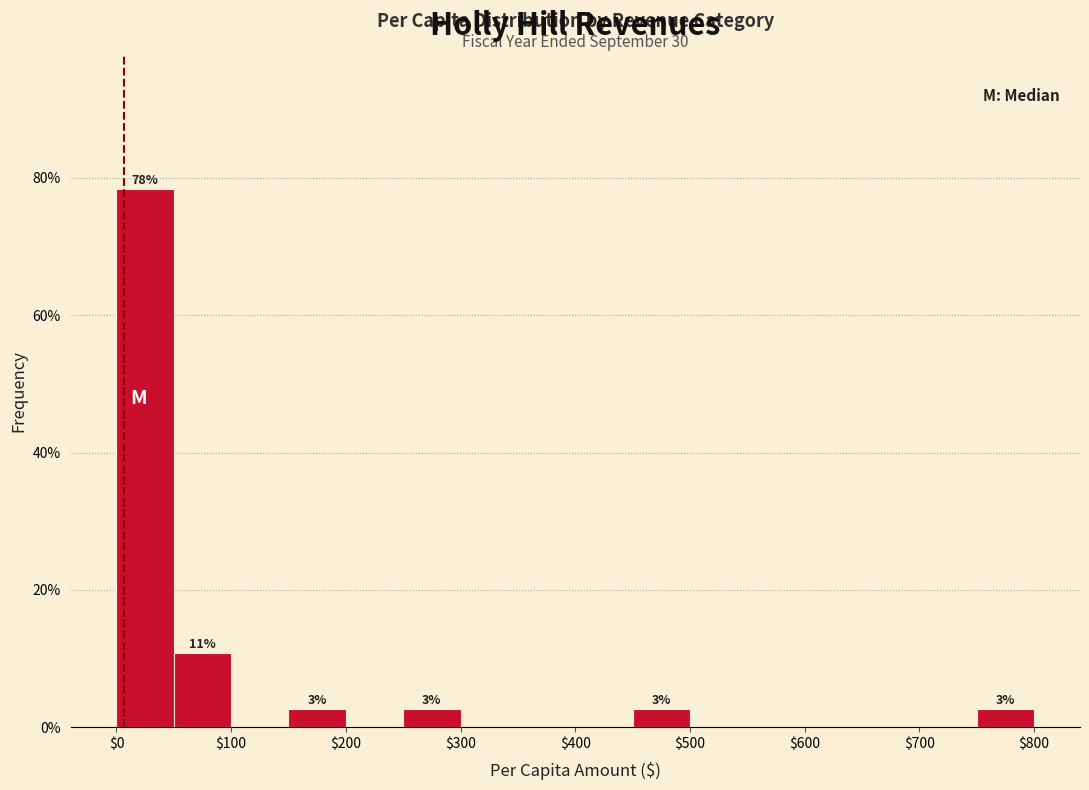

Which range on the x-axis has the tallest bar?

0 to 50